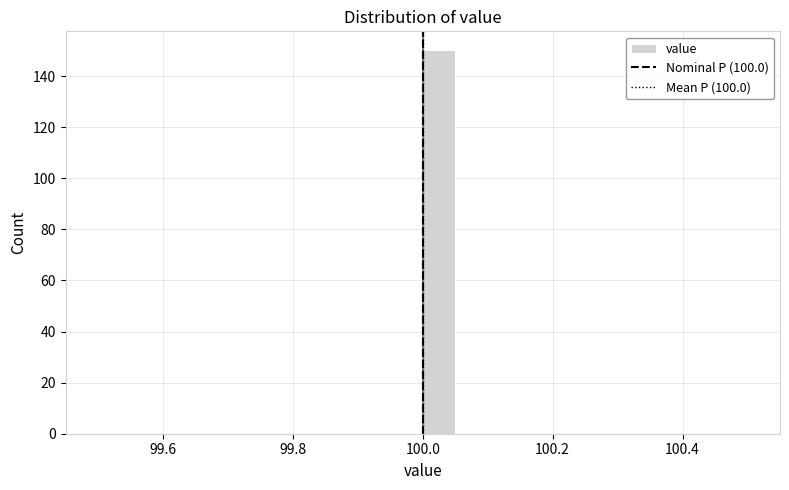

Around what value on the x-axis is the tallest bar? Give the approximate position of its centre, as read against the axis.

100.02